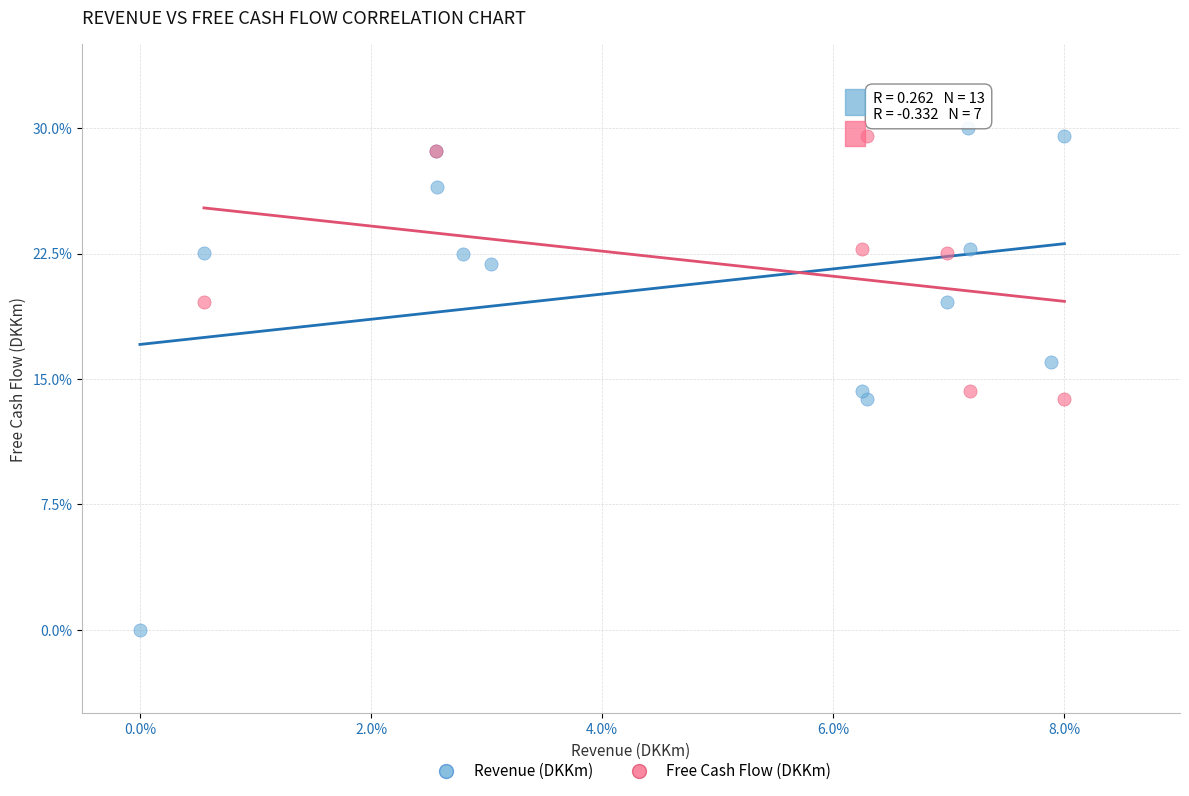

Which series contains the lowest Y value?

Revenue (DKKm)